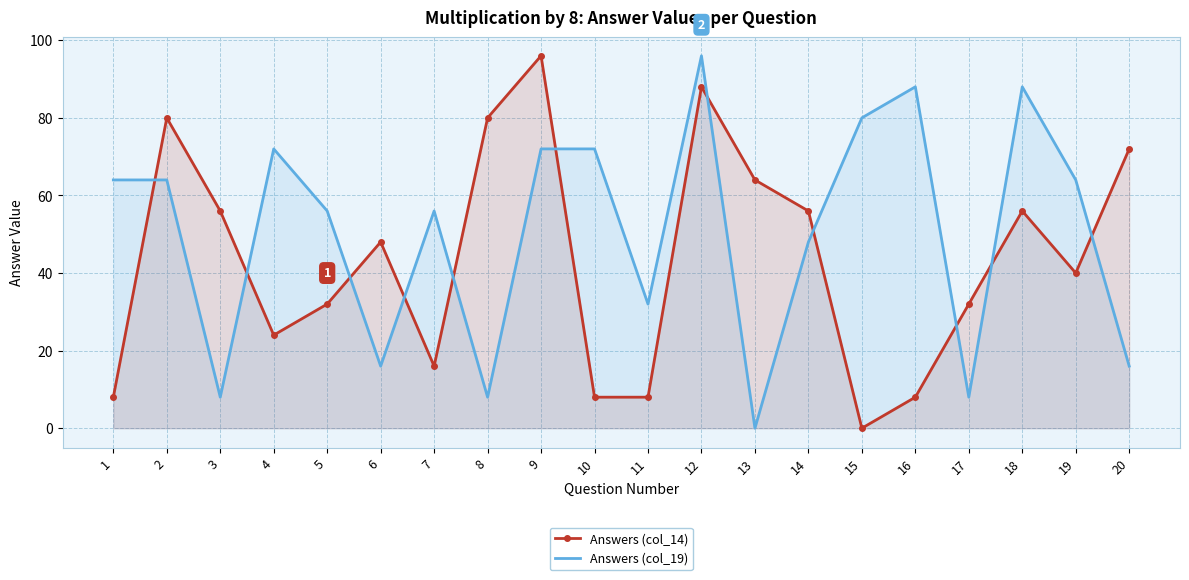

Read the Answers (col_14) value at 11, to the nearest 5.

10